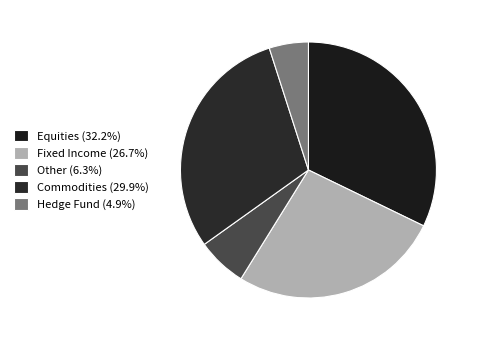

Approximately how many times larger is the value at Fixed Income compared to Other?

4.2